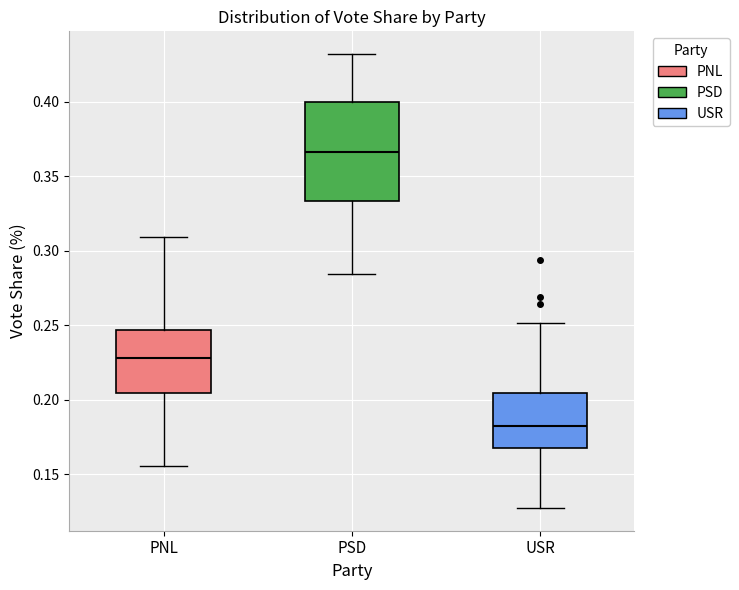

Reading left to right, read every box against the y-axis: the position of its median line, the range the box covers, and the ends of its whiskers. The values are not printed on the chart, so give them approximately, as read against the axis.

PNL: median 0.230, box 0.205 to 0.245, whiskers 0.155 to 0.310
PSD: median 0.365, box 0.335 to 0.400, whiskers 0.285 to 0.430
USR: median 0.185, box 0.170 to 0.205, whiskers 0.125 to 0.250